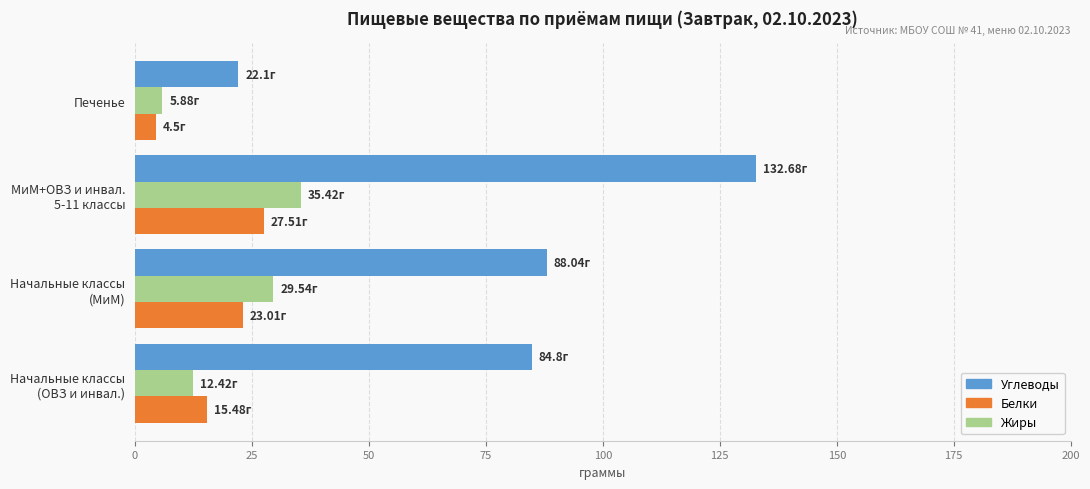

What is the difference between the second highest and minimum values in the Белки series?

18.5